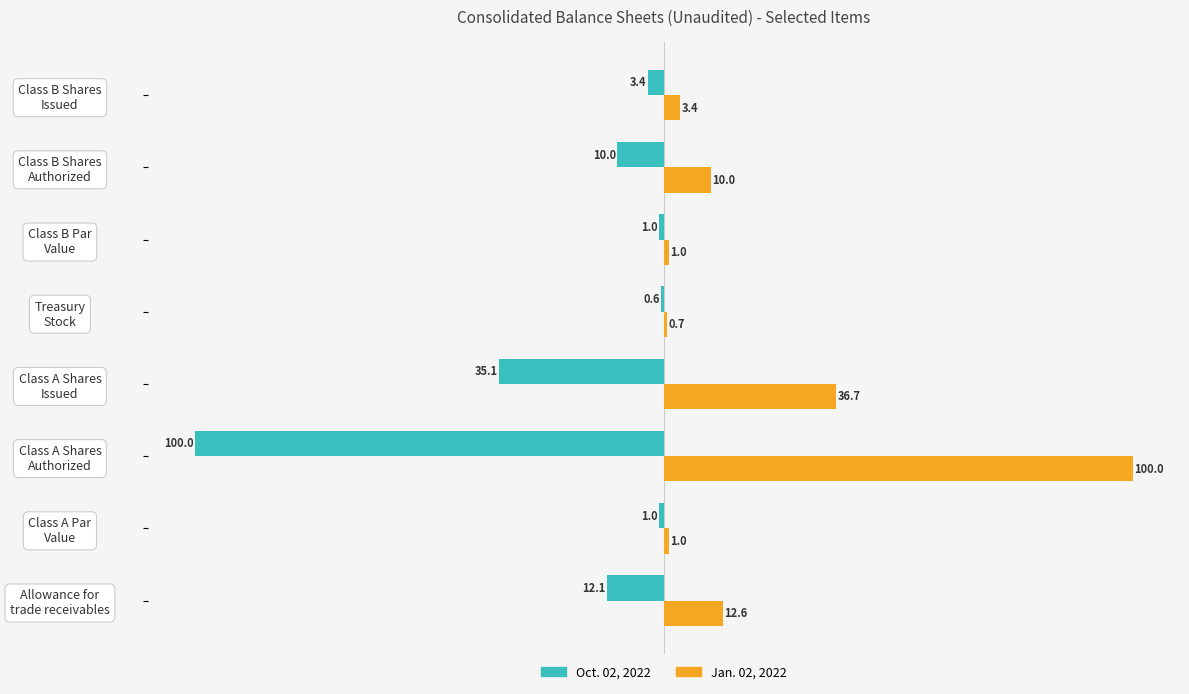

Count the number of categories in the chart.

8